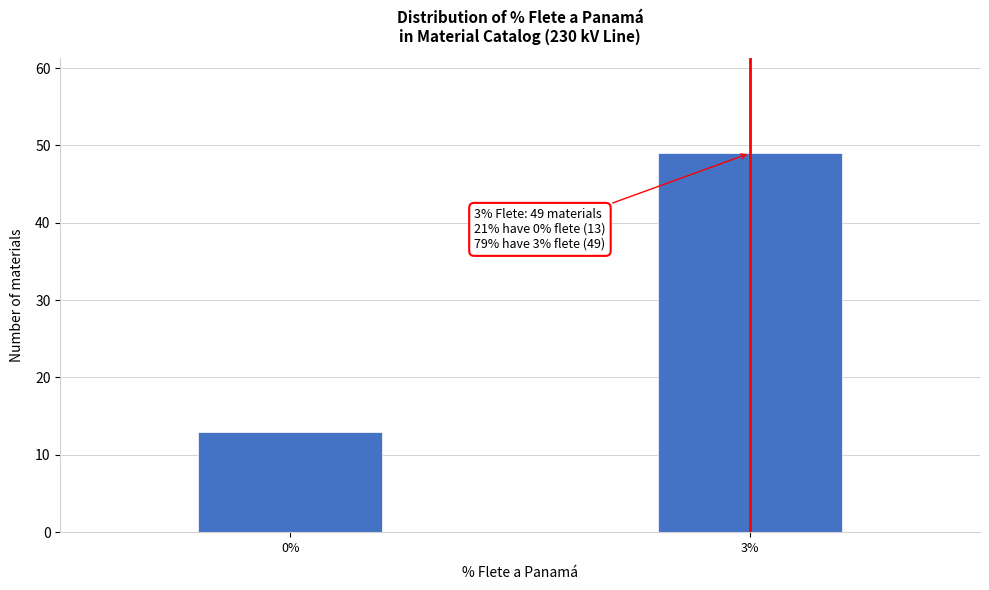

Reading left to right, what are all the values shown in this chart?

0%=13	3%=49